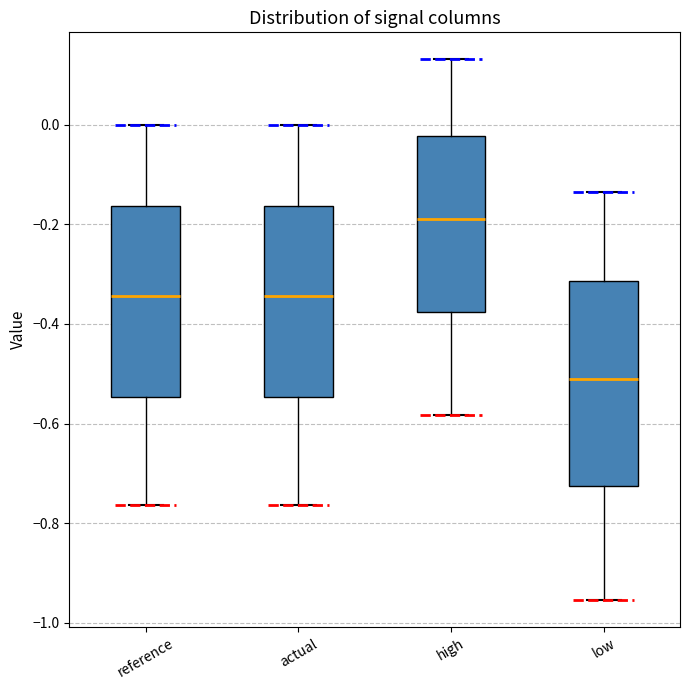

Comparing the boxes themselves (not the whiskers), which one is the tallest?

low